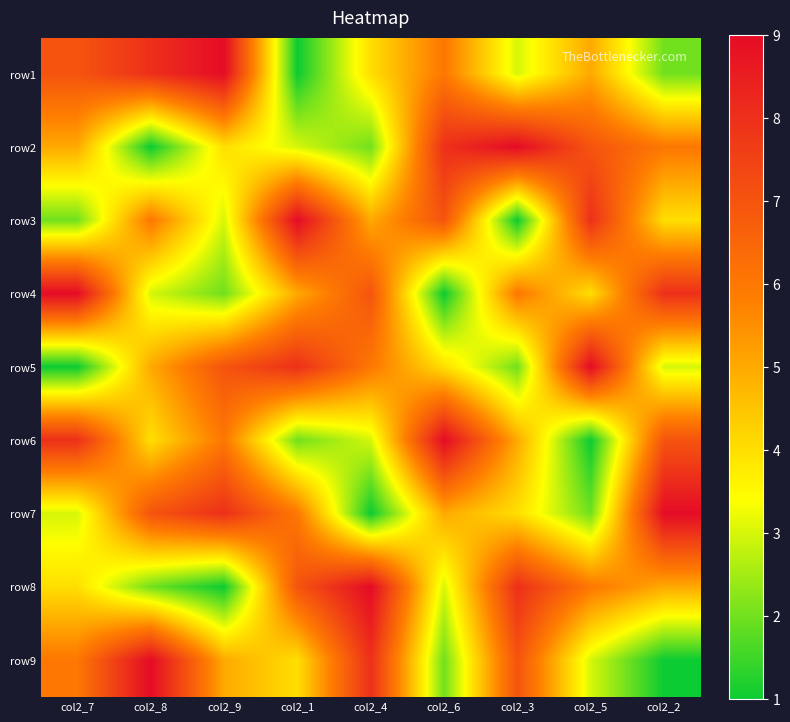

How many data points does each series have?

9